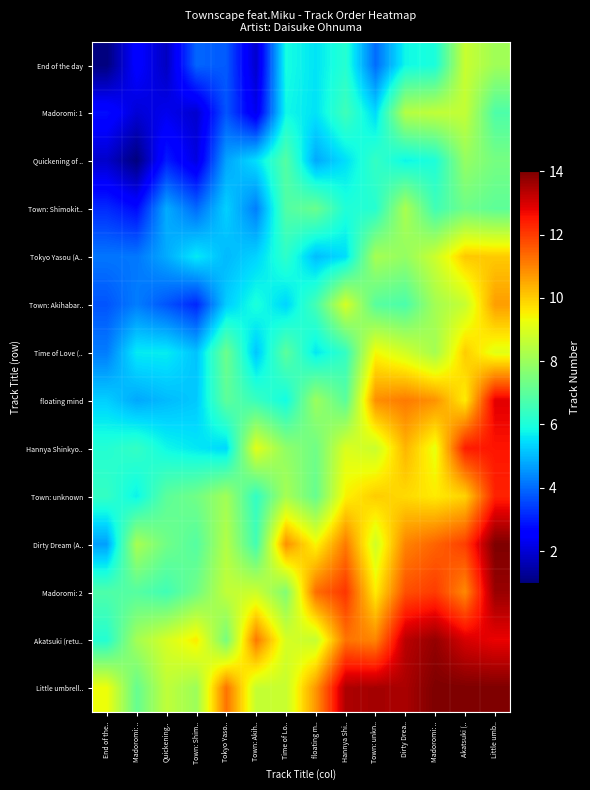

How many categories are shown in the chart?

14